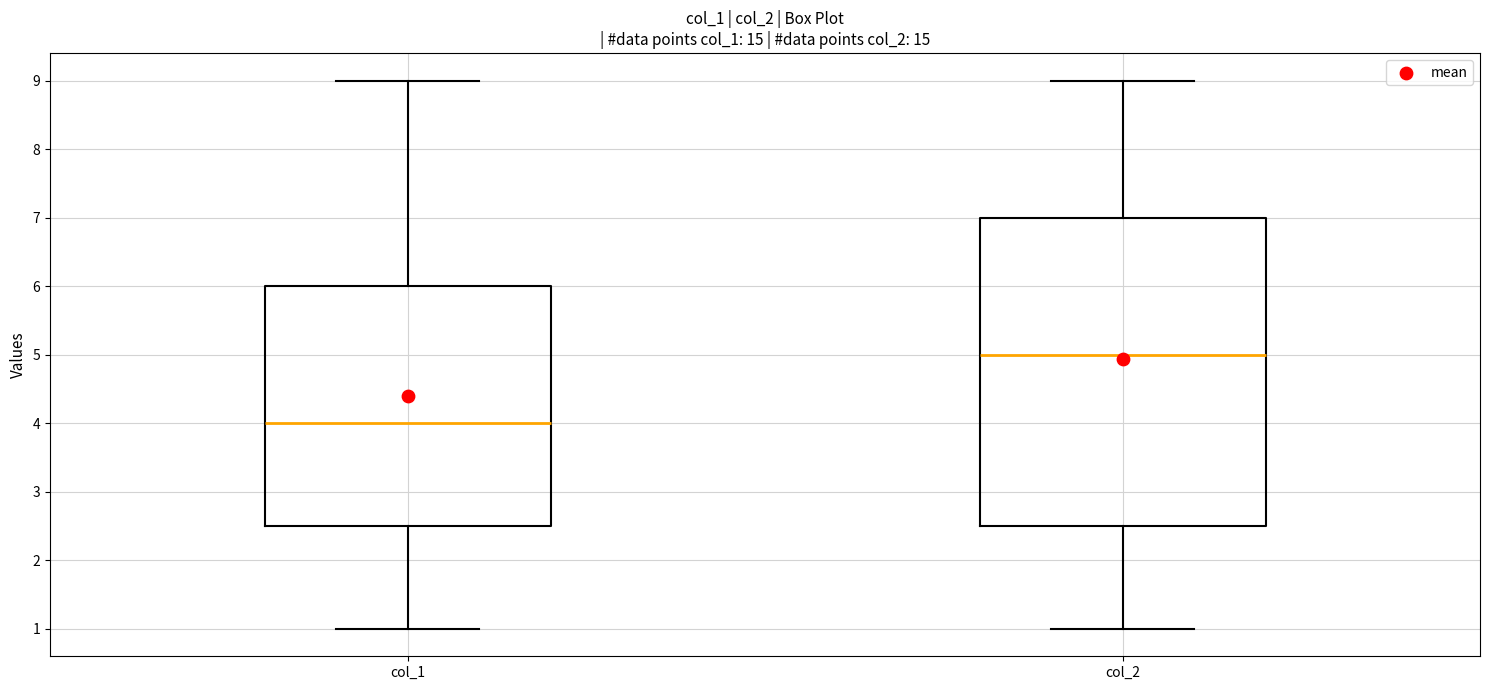

Which box is the tallest, from its lower edge to its upper edge?

col_2